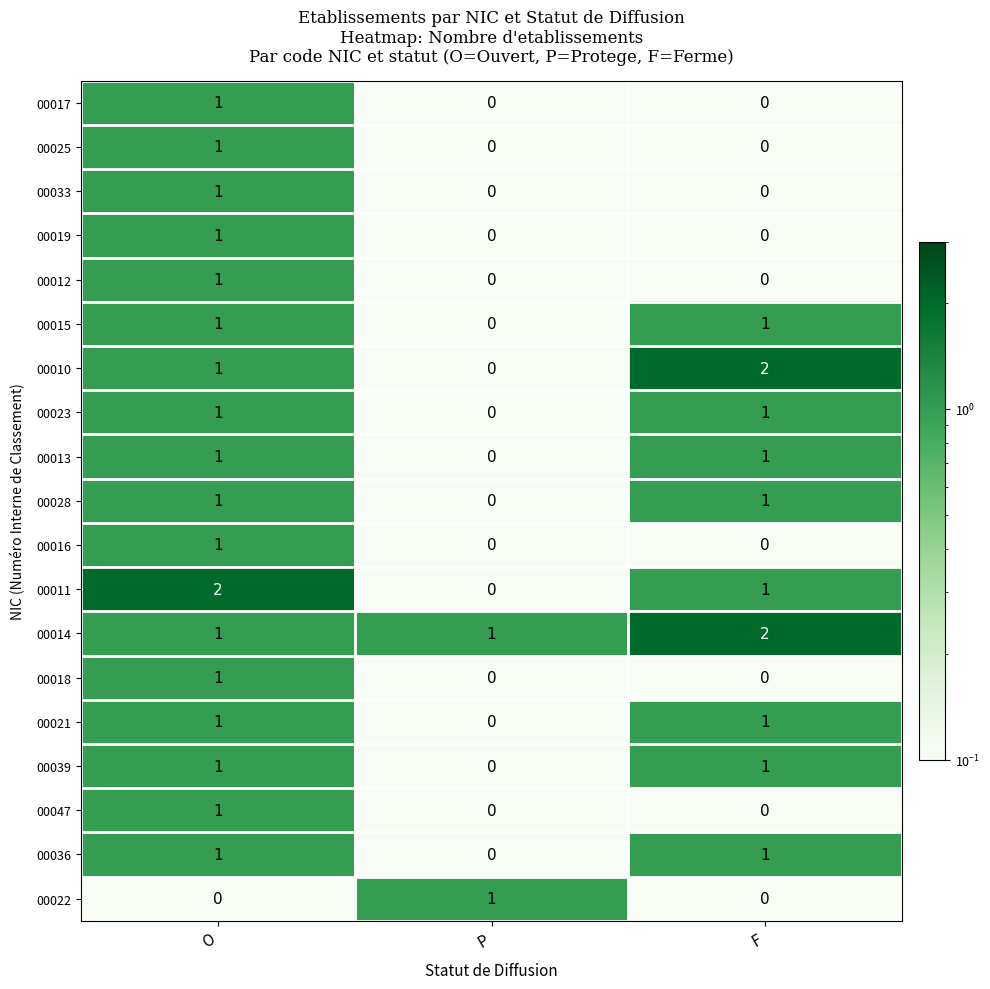

What is the difference between the highest and lowest values at P?

1